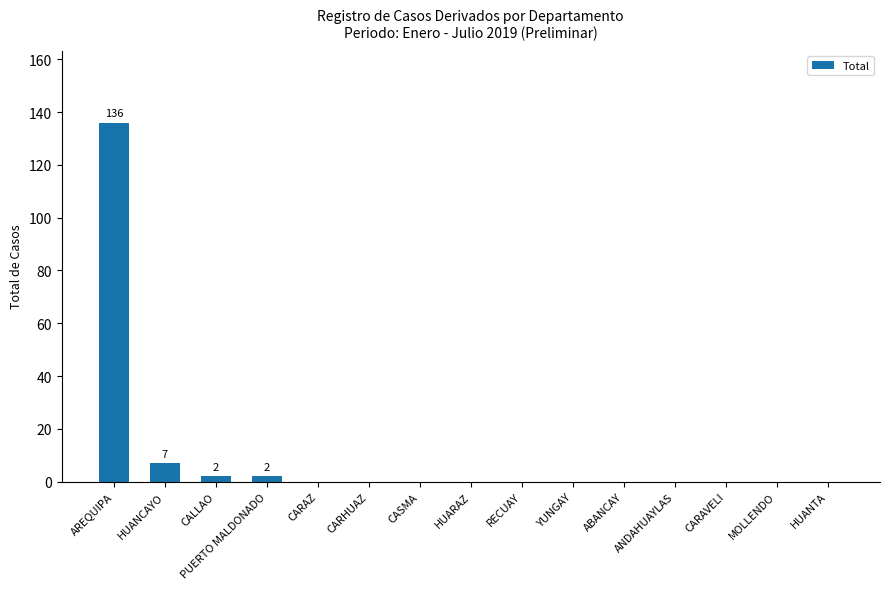

What is the sum of all values?

147